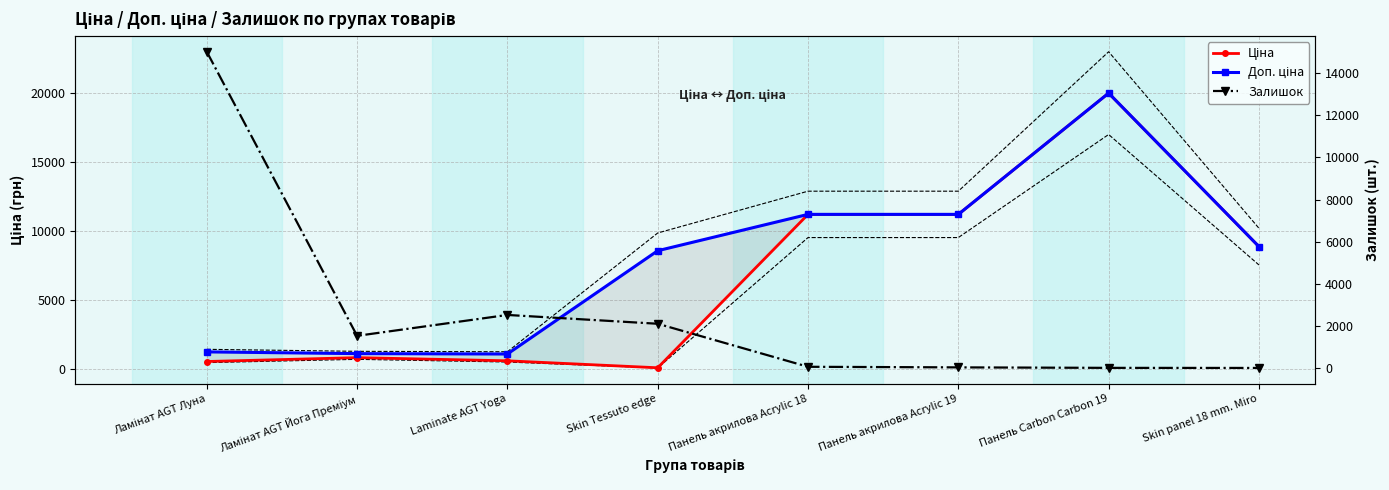

Which has a higher value, Панель акрилова Acrylic 19 or Skin Tessuto edge?

Панель акрилова Acrylic 19